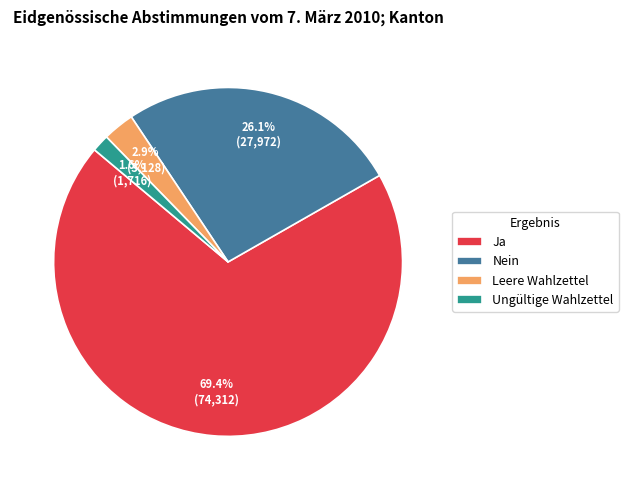

Does Leere Wahlzettel represent more than half of the total?

No